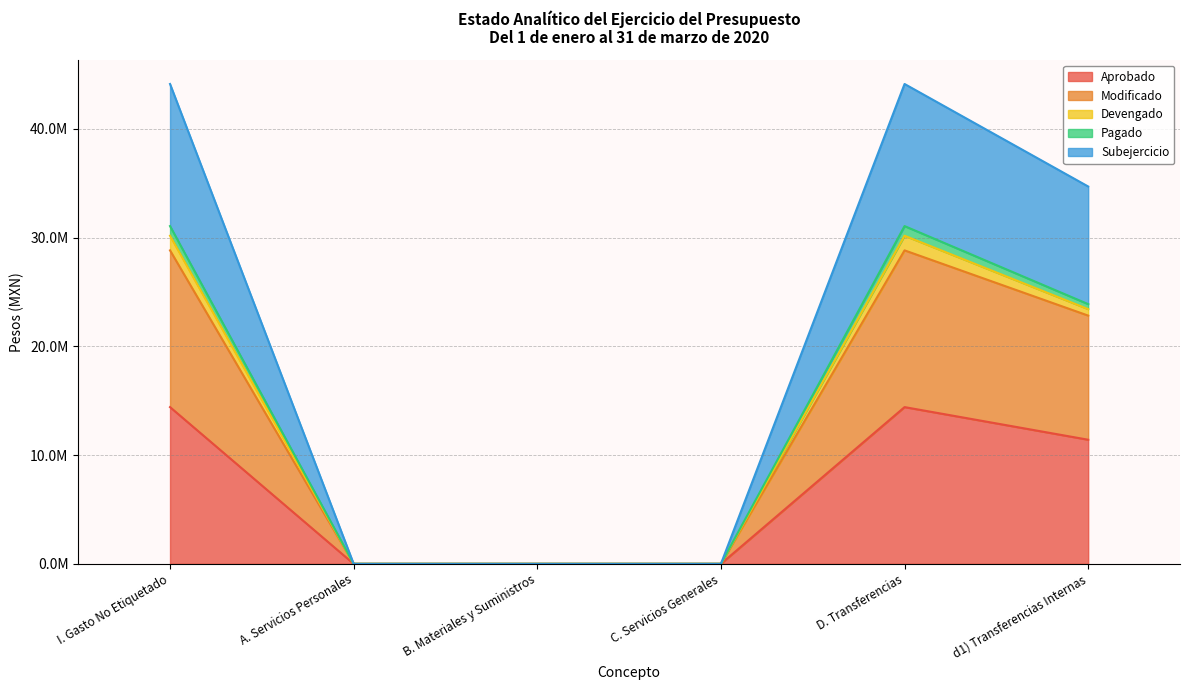

Is it true that Aprobado equals -6611638.2 at C. Servicios Generales?

False